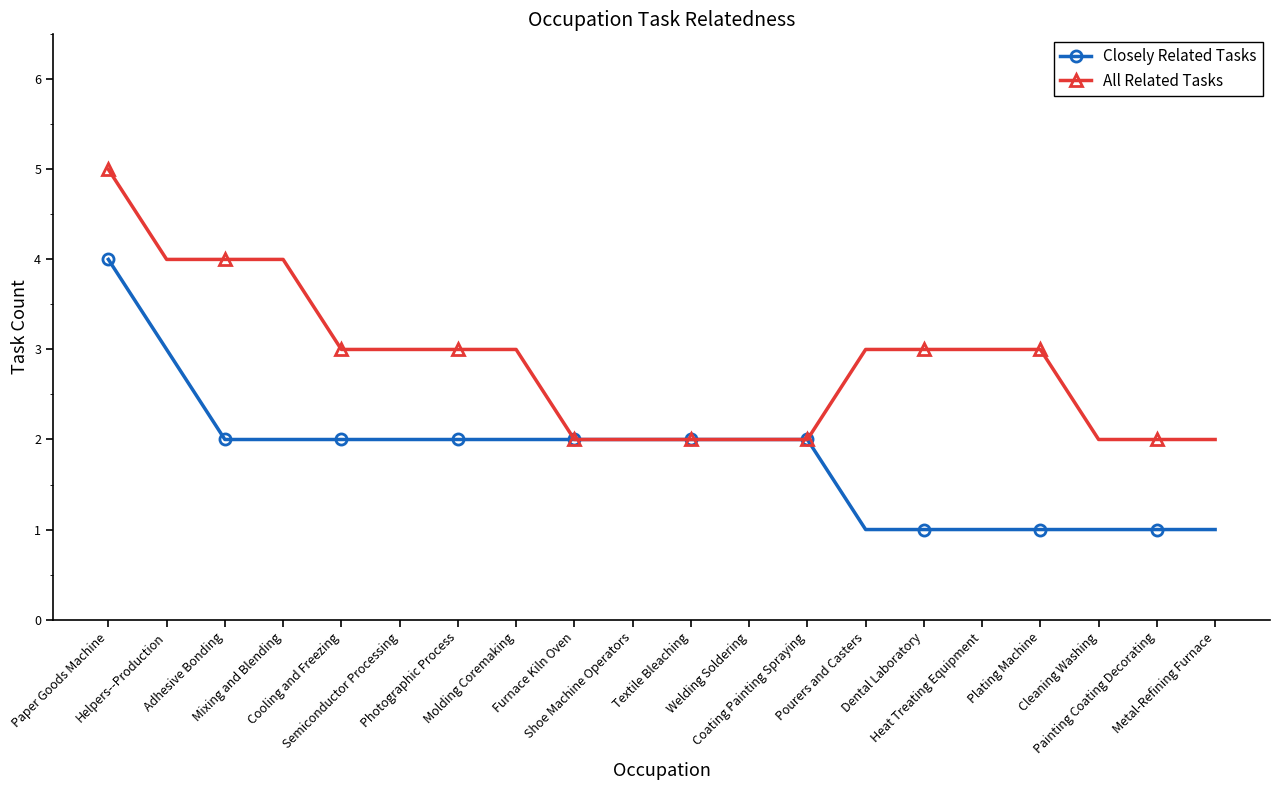

List the series in order of their peak value, highest first.

All Related Tasks, Closely Related Tasks